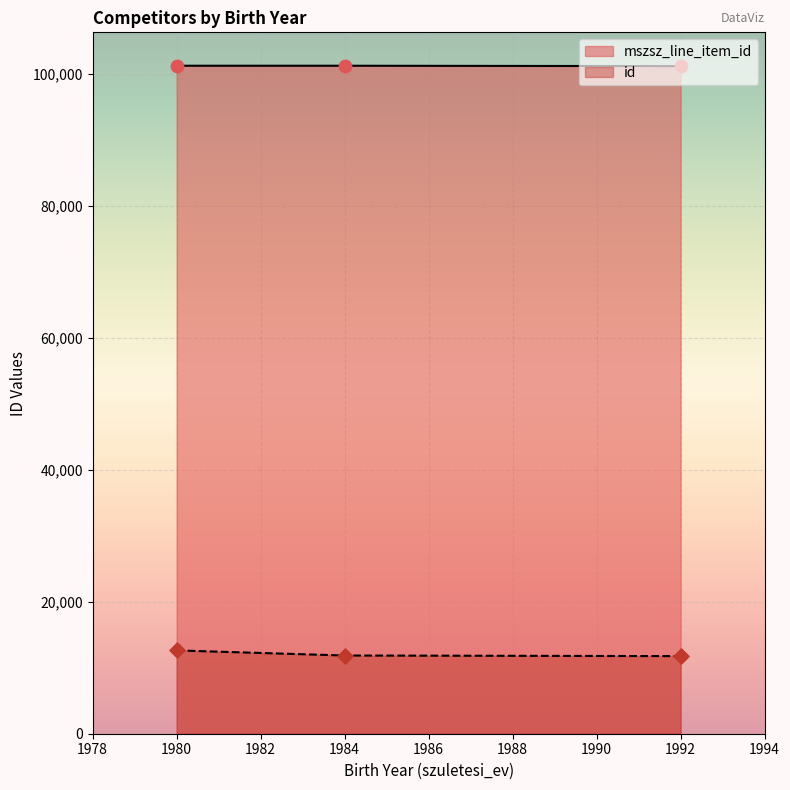

Is the value of mszsz_line_item_id at 1980 greater than the value of id at 1980?

Yes